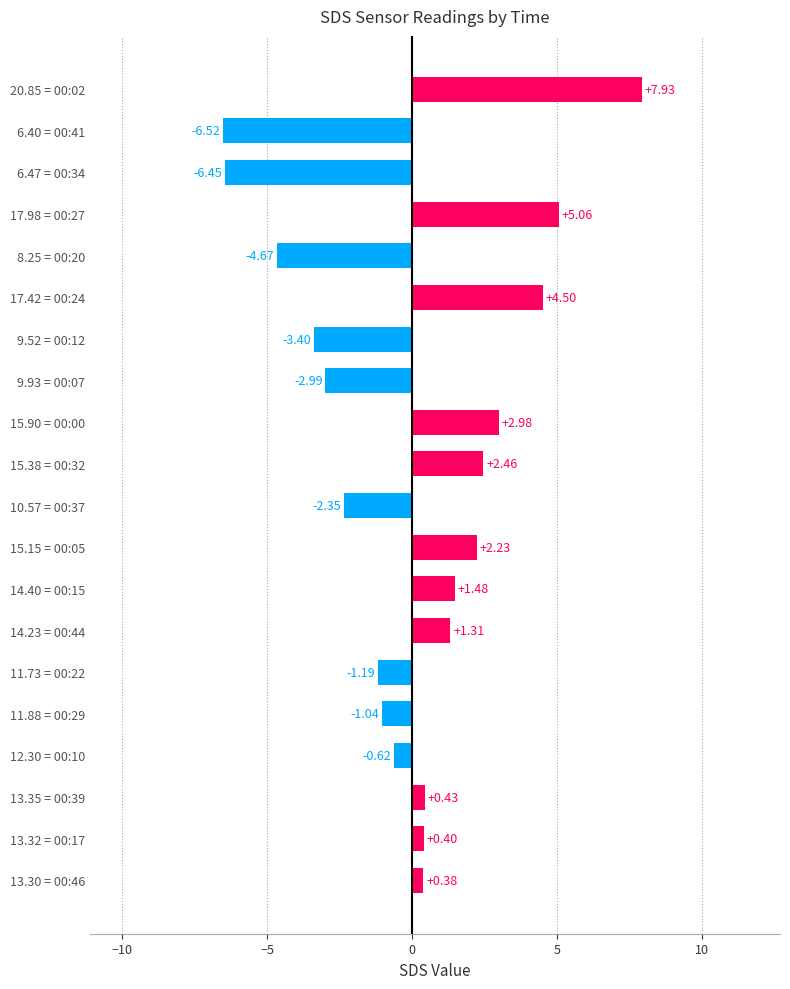

Count the number of values greater than 0.

11